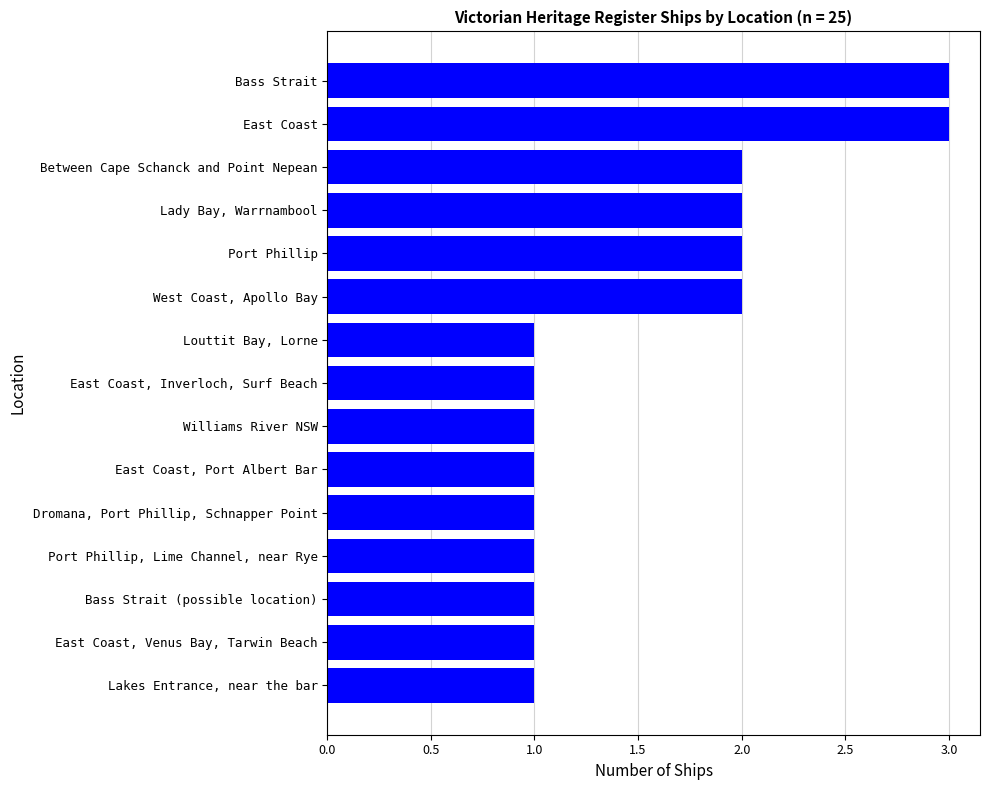

Reading bottom to top, extract all data points from this chart.

Lakes Entrance, near the bar=1	East Coast, Venus Bay, Tarwin Beach=1	Bass Strait (possible location)=1	Port Phillip, Lime Channel, near Rye=1	Dromana, Port Phillip, Schnapper Point=1	East Coast, Port Albert Bar=1	Williams River NSW=1	East Coast, Inverloch, Surf Beach=1	Louttit Bay, Lorne=1	West Coast, Apollo Bay=2	Port Phillip=2	Lady Bay, Warrnambool=2	Between Cape Schanck and Point Nepean=2	East Coast=3	Bass Strait=3